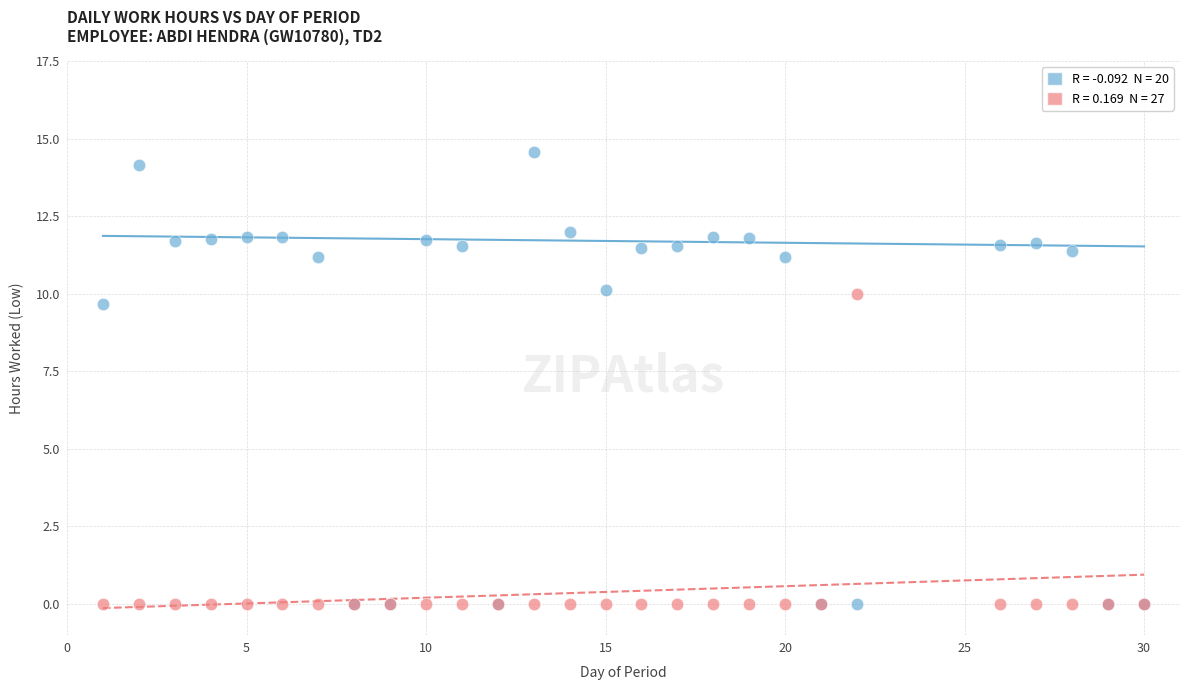

Across all series, what Y value is closest to 7?

9.7